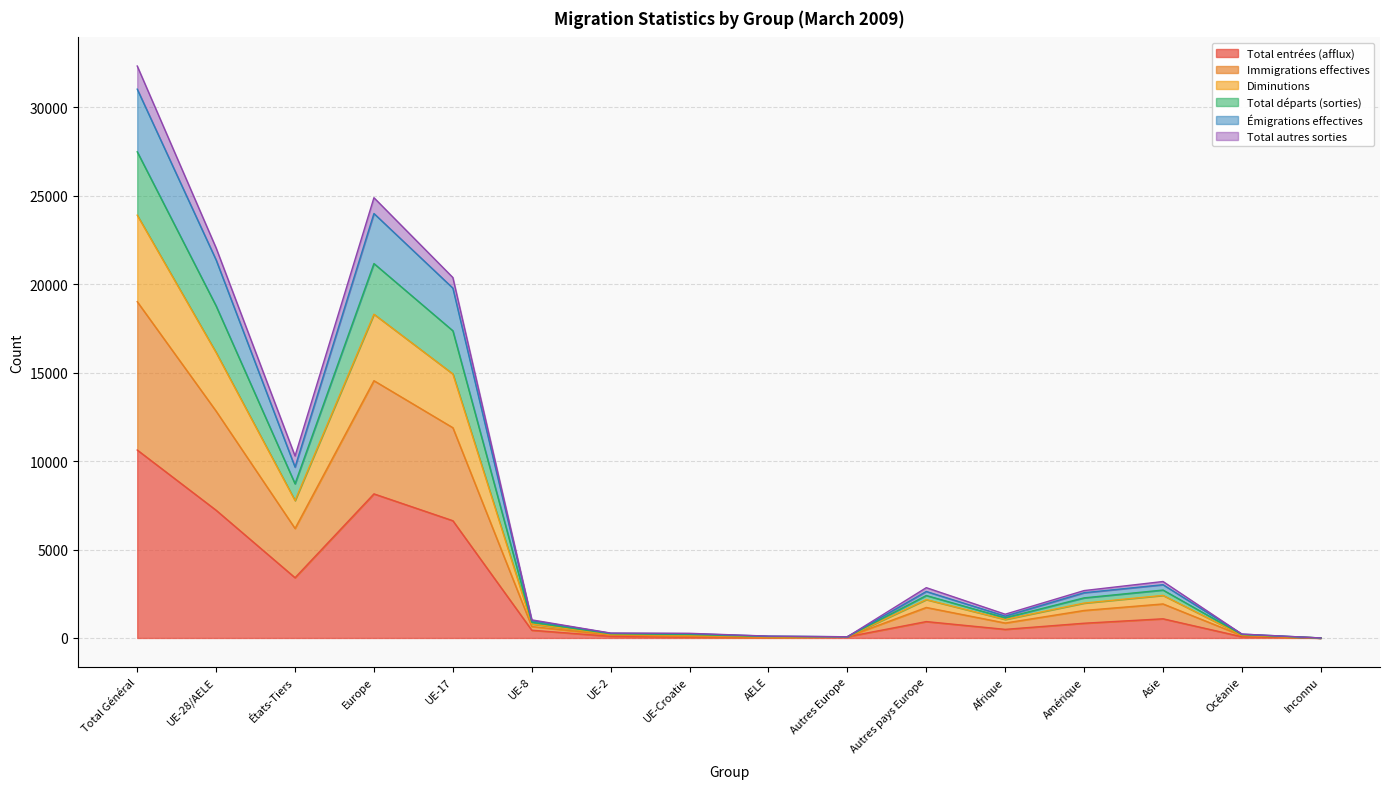

What is the maximum value for Total entrées (afflux)?

10626